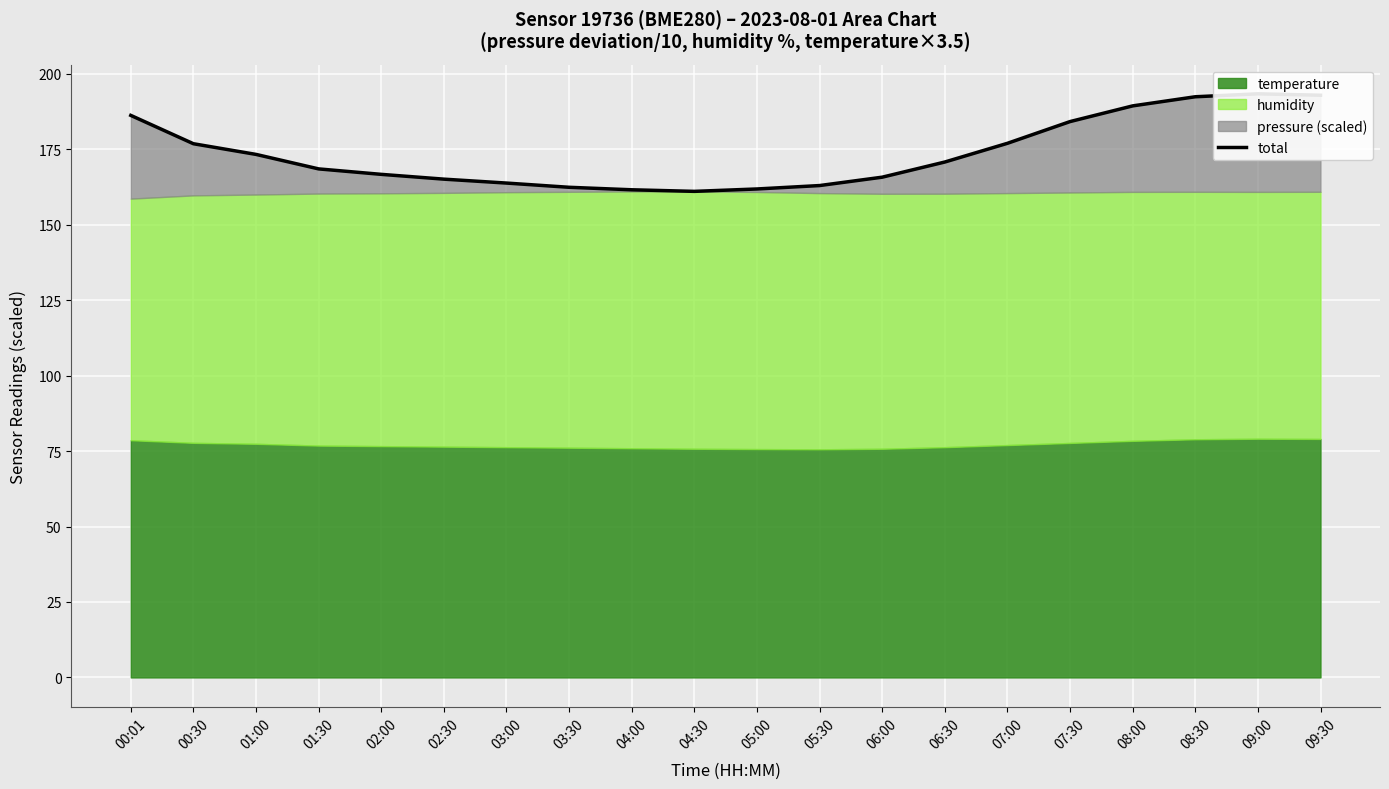

What is the minimum value shown in the chart?

161.1